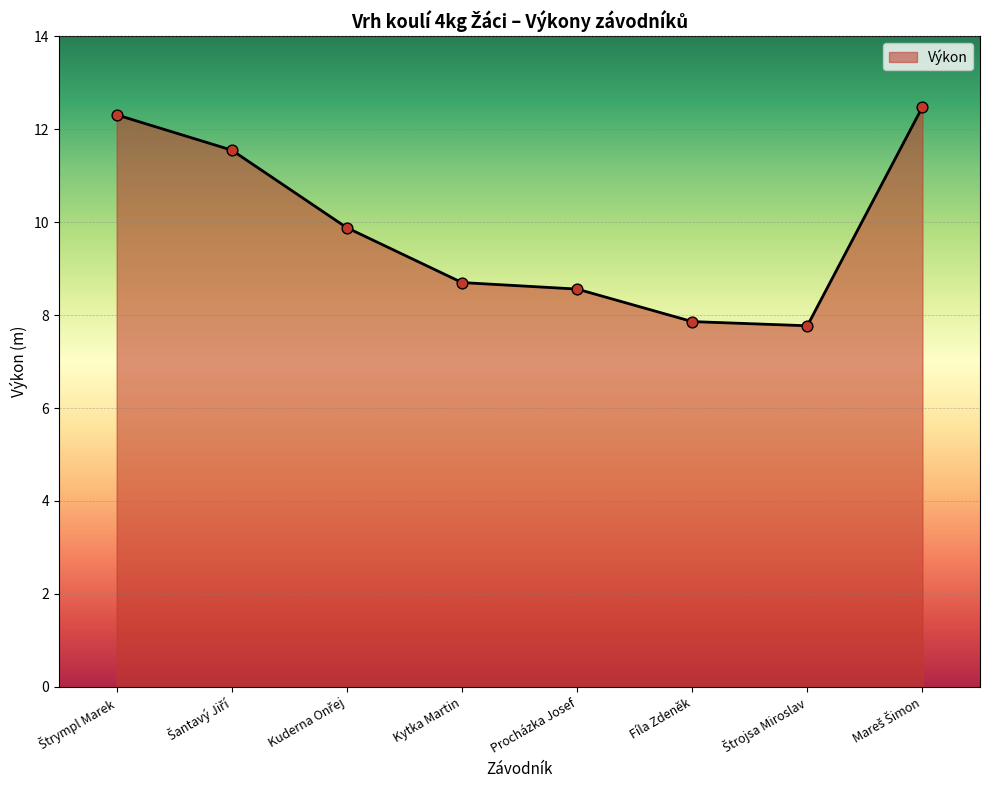

True or false: the data shows 3.7 at Fíla Zdeněk.

False